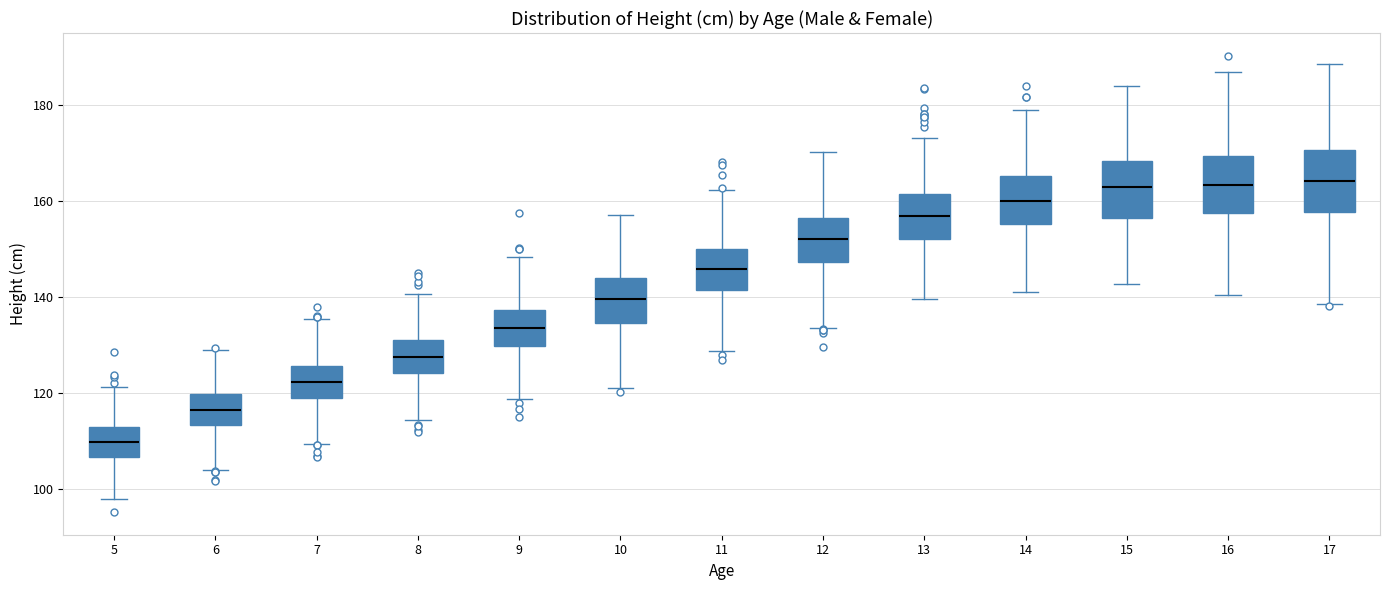

Which box has the lowest median line?

5